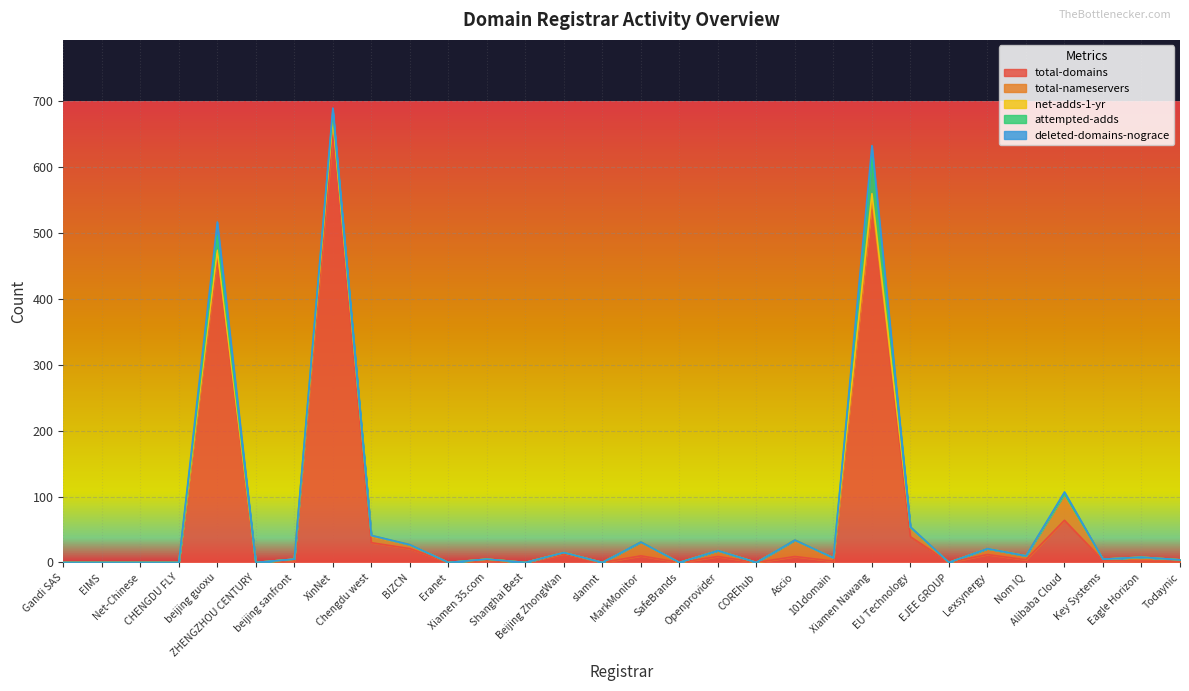

Is the value of total-domains at Openprovider greater than the value of deleted-domains-nograce at ZHENGZHOU CENTURY?

Yes